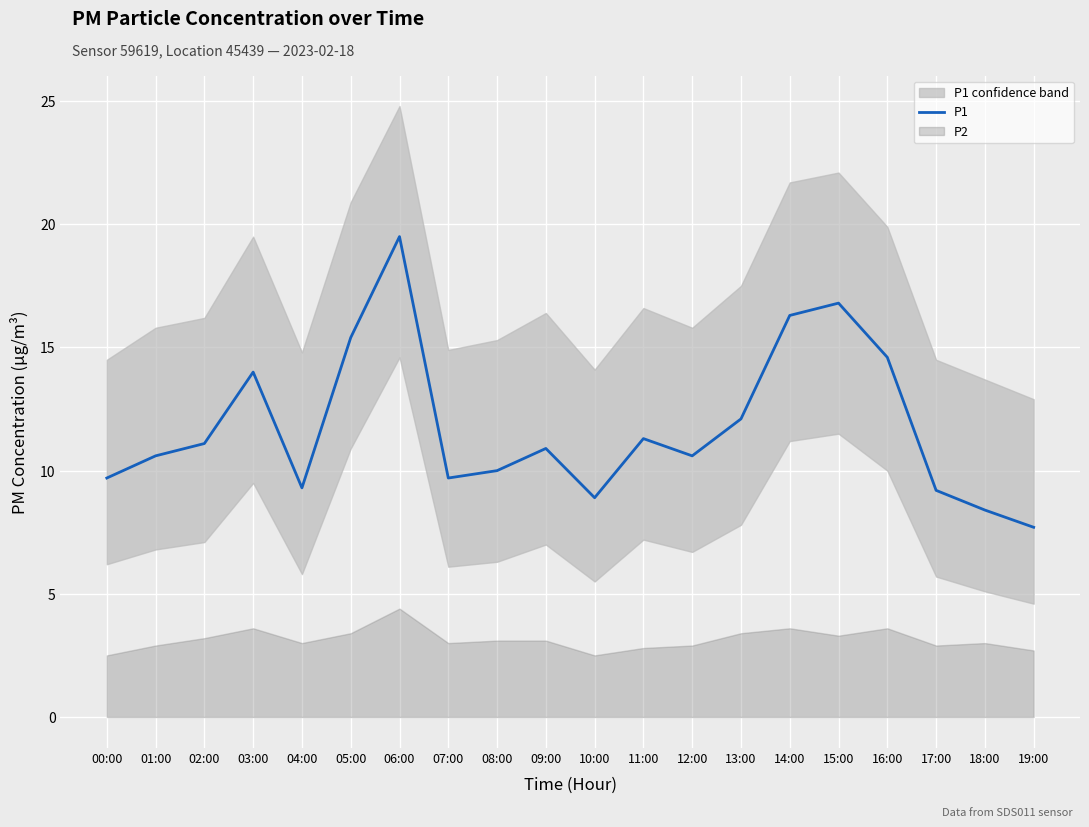

List the labels in order of value, largest first.

06:00, 15:00, 14:00, 05:00, 16:00, 03:00, 13:00, 11:00, 02:00, 09:00, 01:00, 12:00, 08:00, 00:00, 07:00, 04:00, 17:00, 10:00, 18:00, 19:00